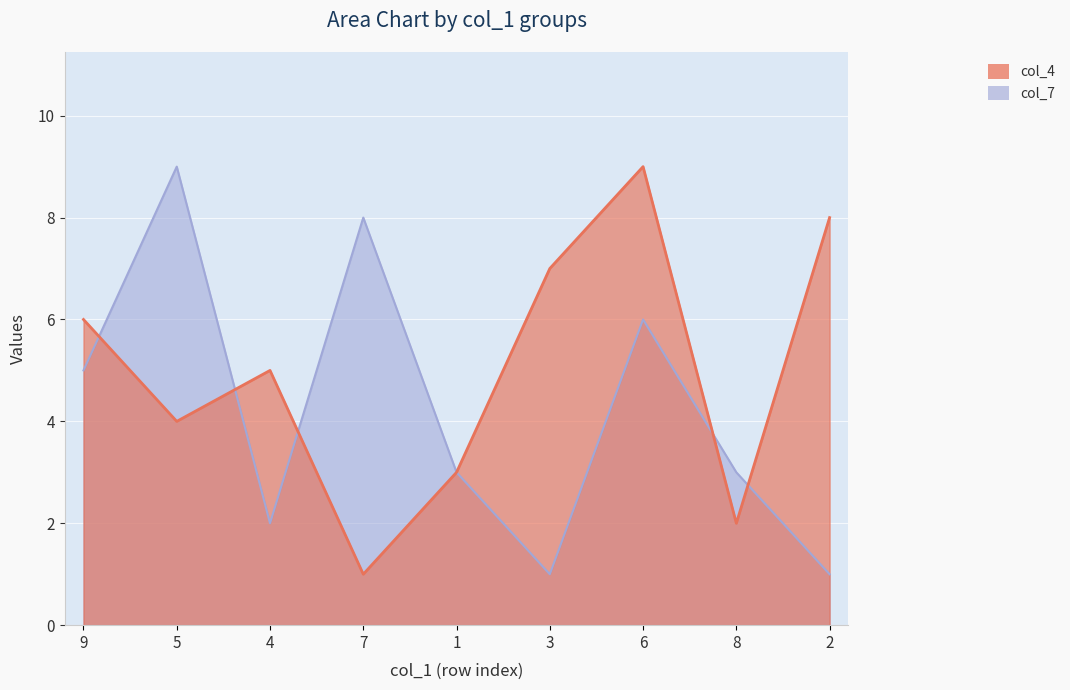

Where does the col_4 series first go above 5?

9